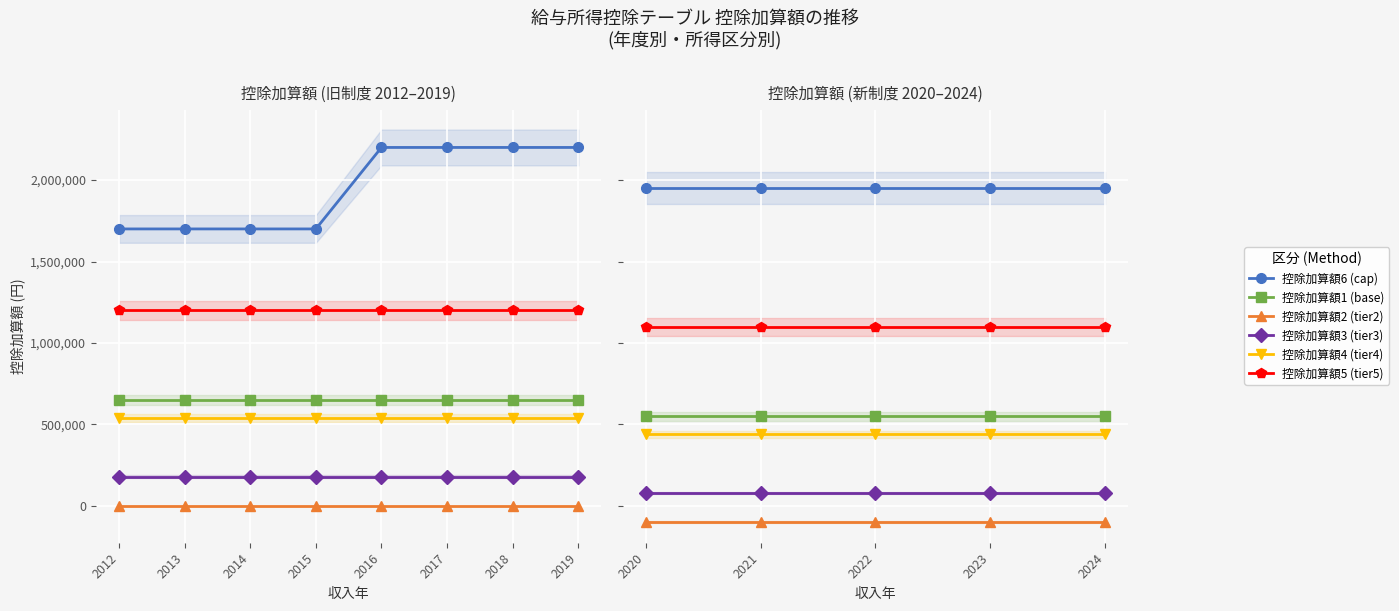

Is it true that 控除加算額1 (base) equals 891656 at 2024?

False